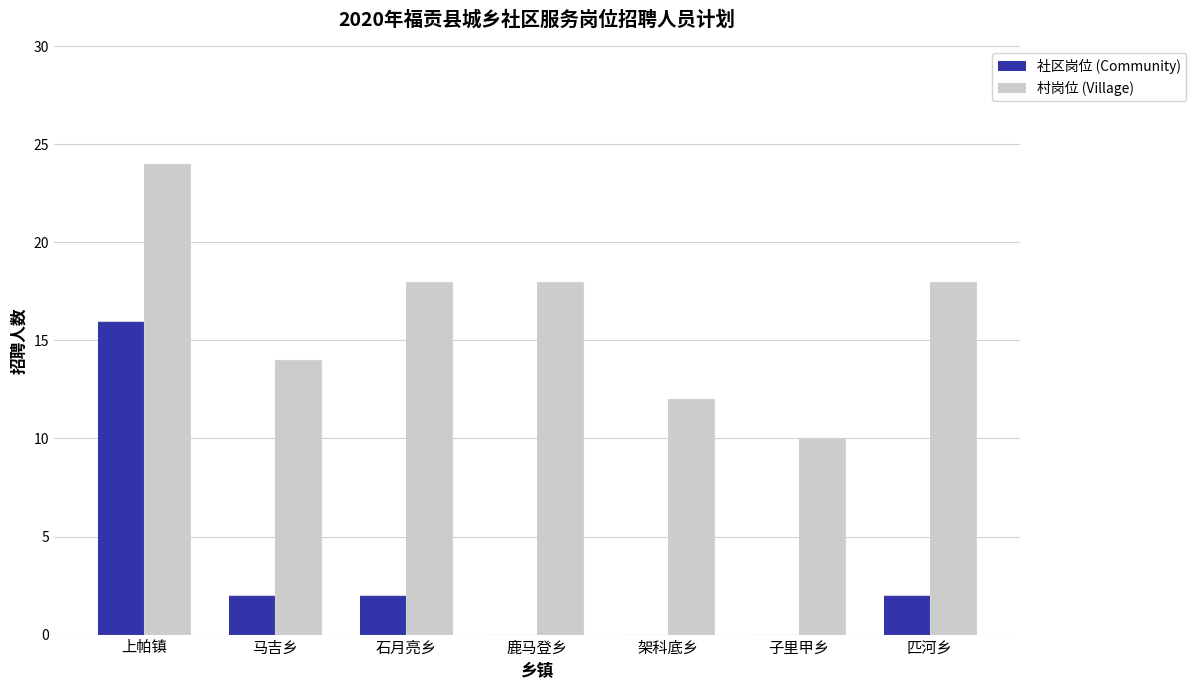

Count the 社区岗位 (Community) values in the range 0 to 2.

6